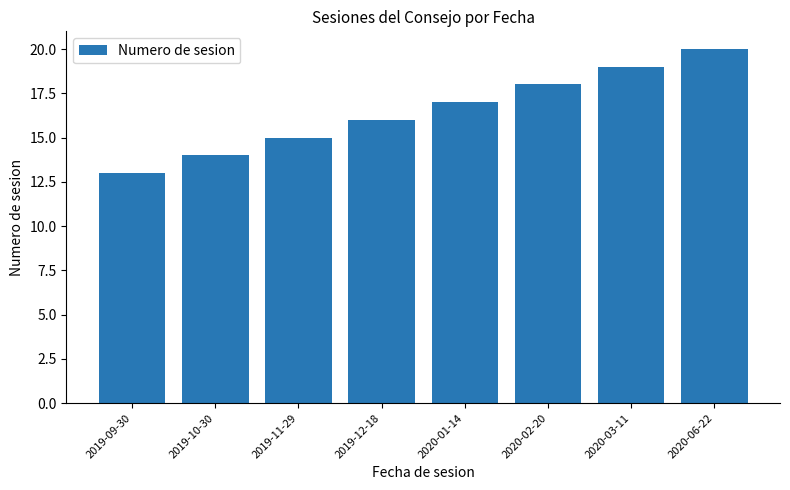

Rank the categories by value from lowest to highest.

2019-09-30, 2019-10-30, 2019-11-29, 2019-12-18, 2020-01-14, 2020-02-20, 2020-03-11, 2020-06-22